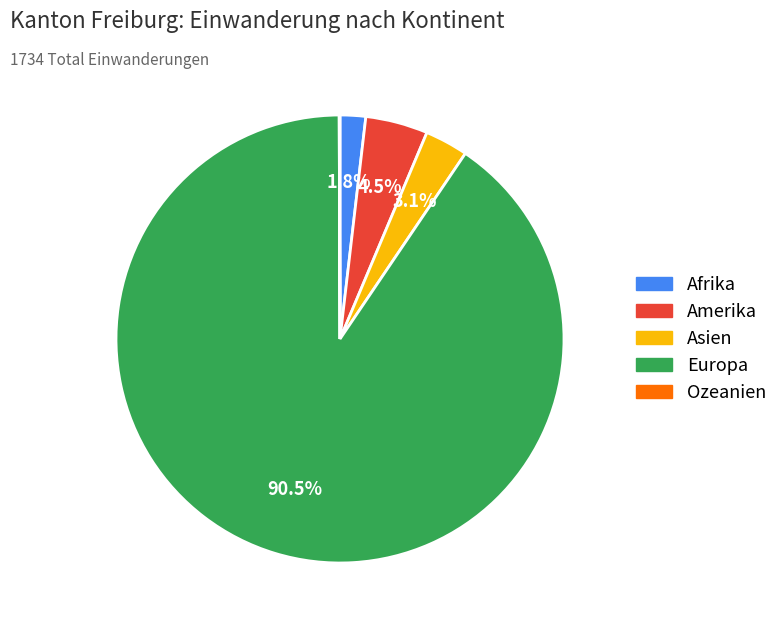

True or false: Afrika accounts for 13% of the total.

False